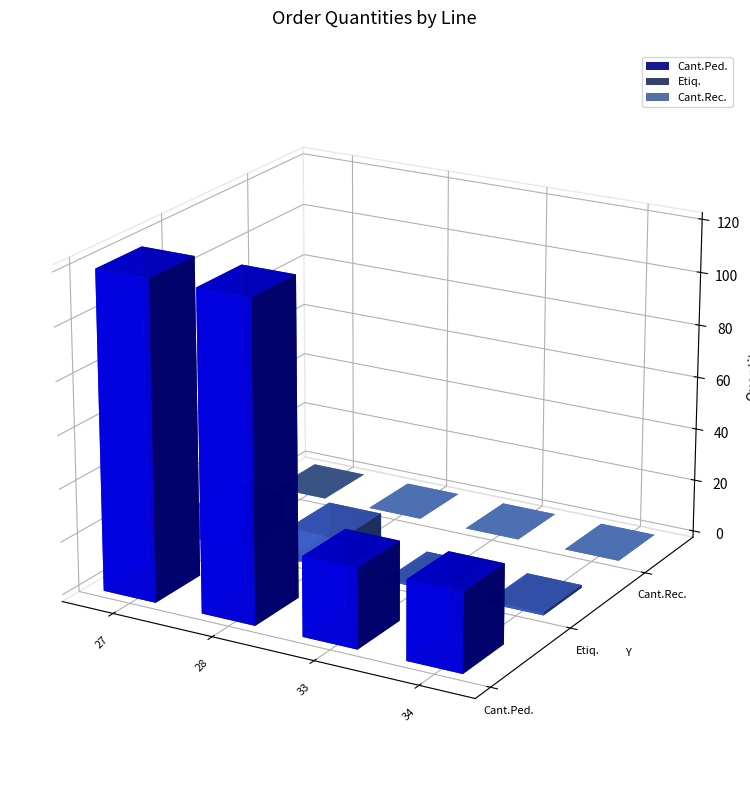

Reading right to left, what are all the values shown in this chart?

Cant.Ped.: 34=30	33=30	28=120	27=120
Etiq.: 34=1	33=1	28=12	27=12
Cant.Rec.: 34=0	33=0	28=0	27=0